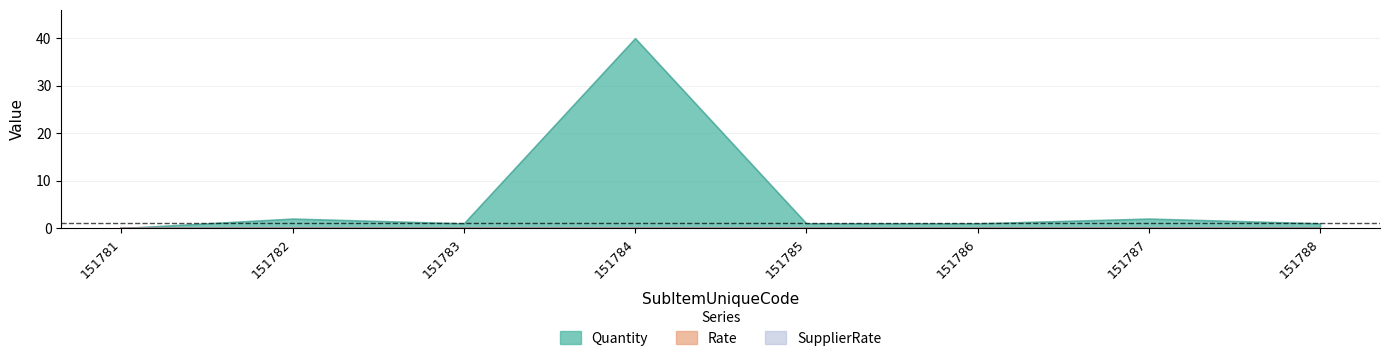

Which label corresponds to the smallest value in the chart?

151781